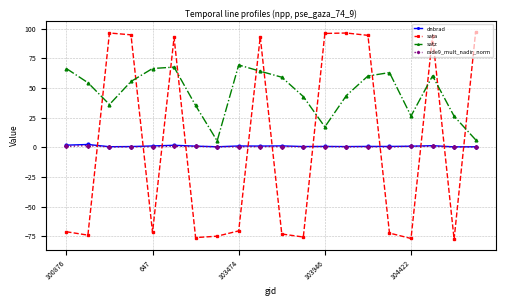

Which series has the largest range (max minus min)?

sata